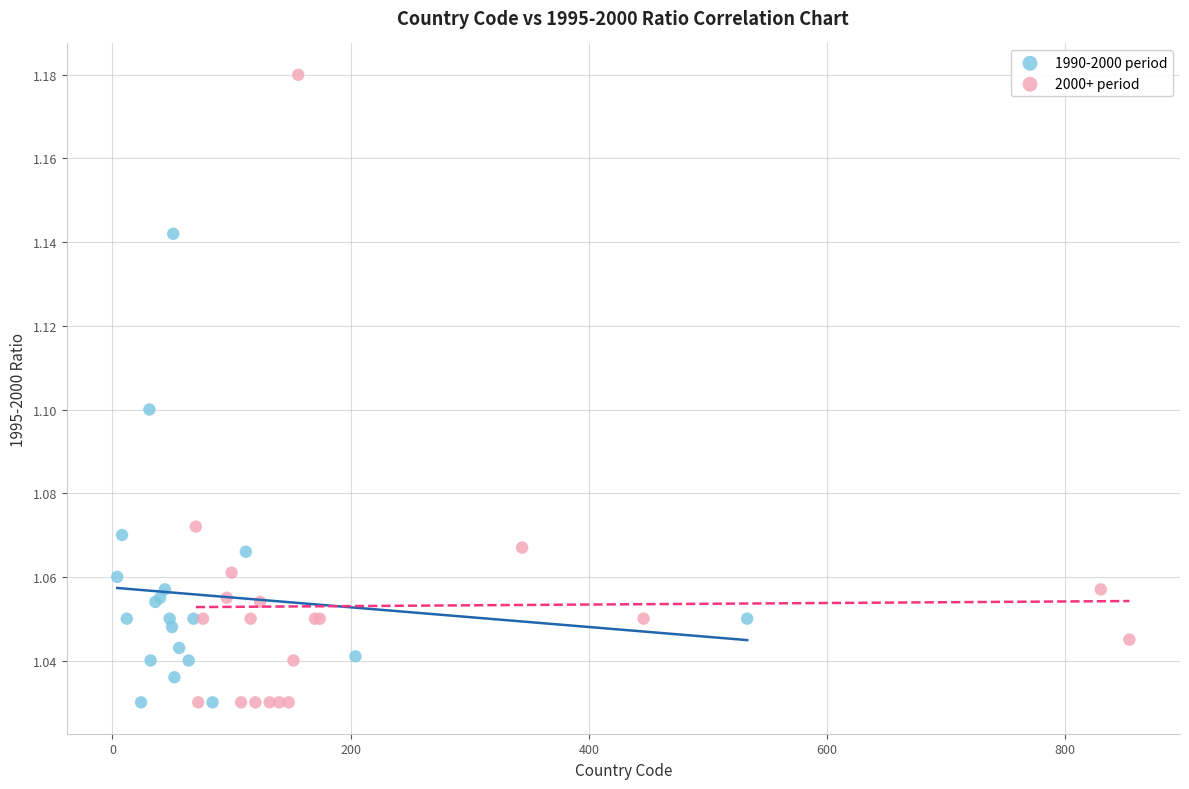

Which series contains the highest Y value?

2000+ period